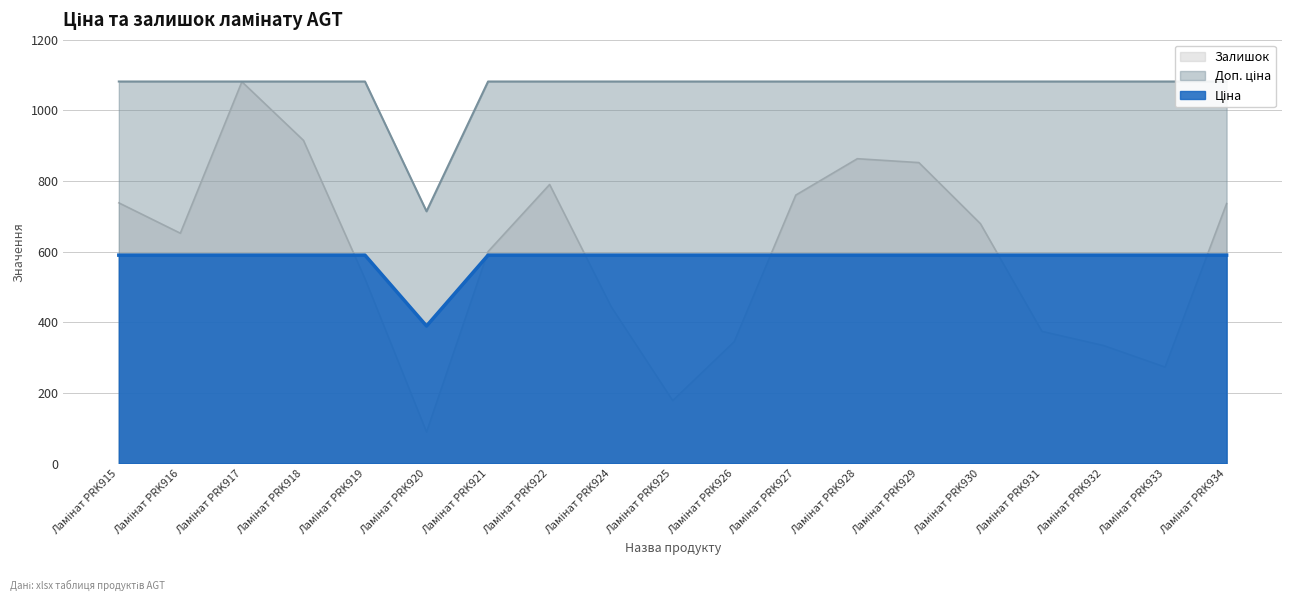

What is the value of the Залишок point at the 10th from the left?

178.0